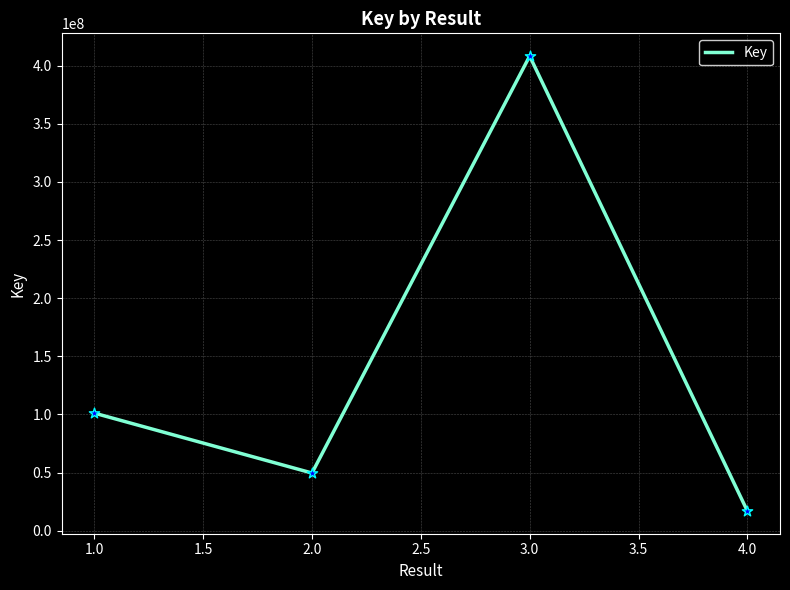

What is the change in value from 2.0 to 4.0?

-32648129